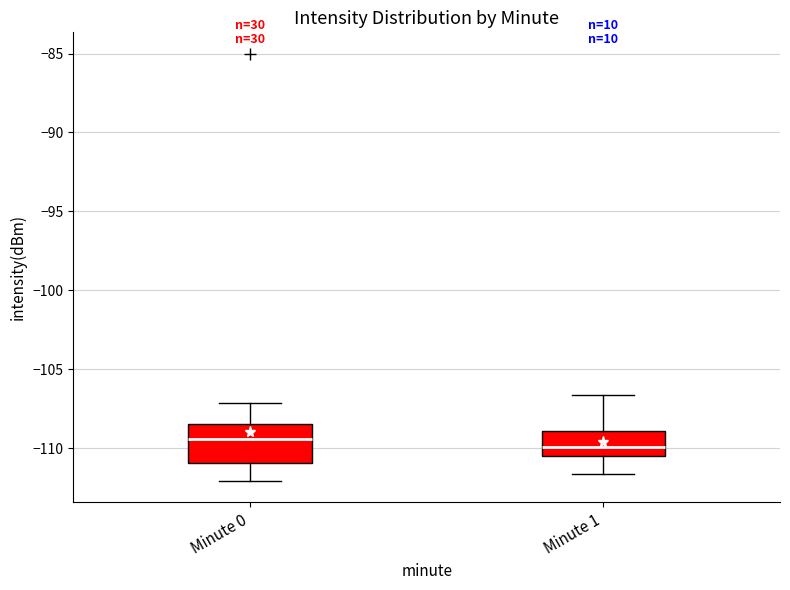

Which box is the tallest, from its lower edge to its upper edge?

Minute 0